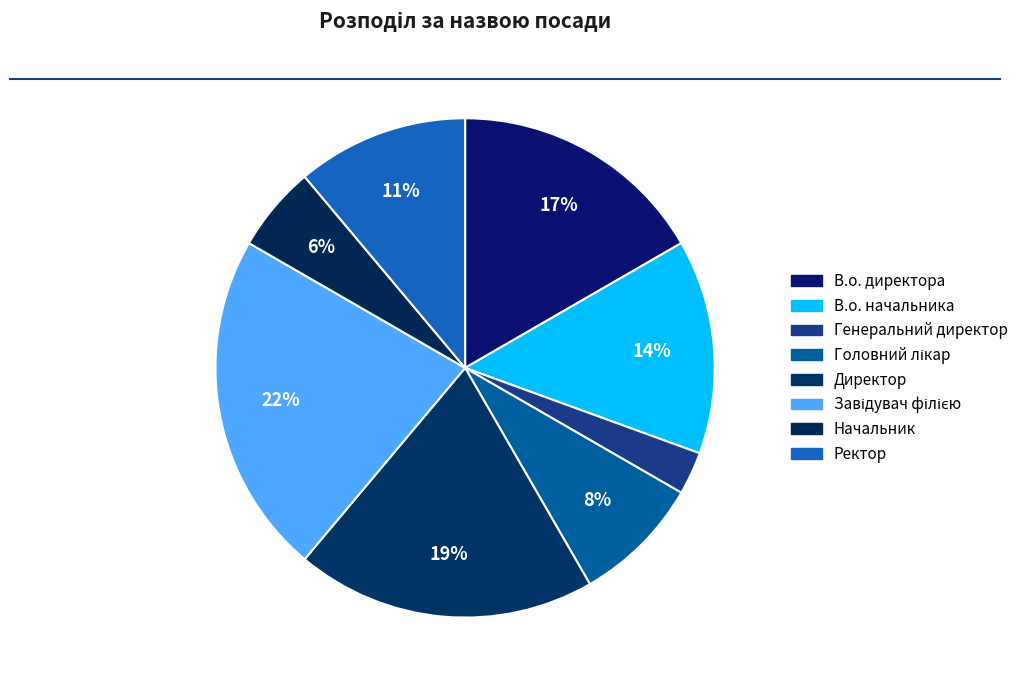

To the nearest percent, what is the difference between the largest and smallest slice percentages?

19%